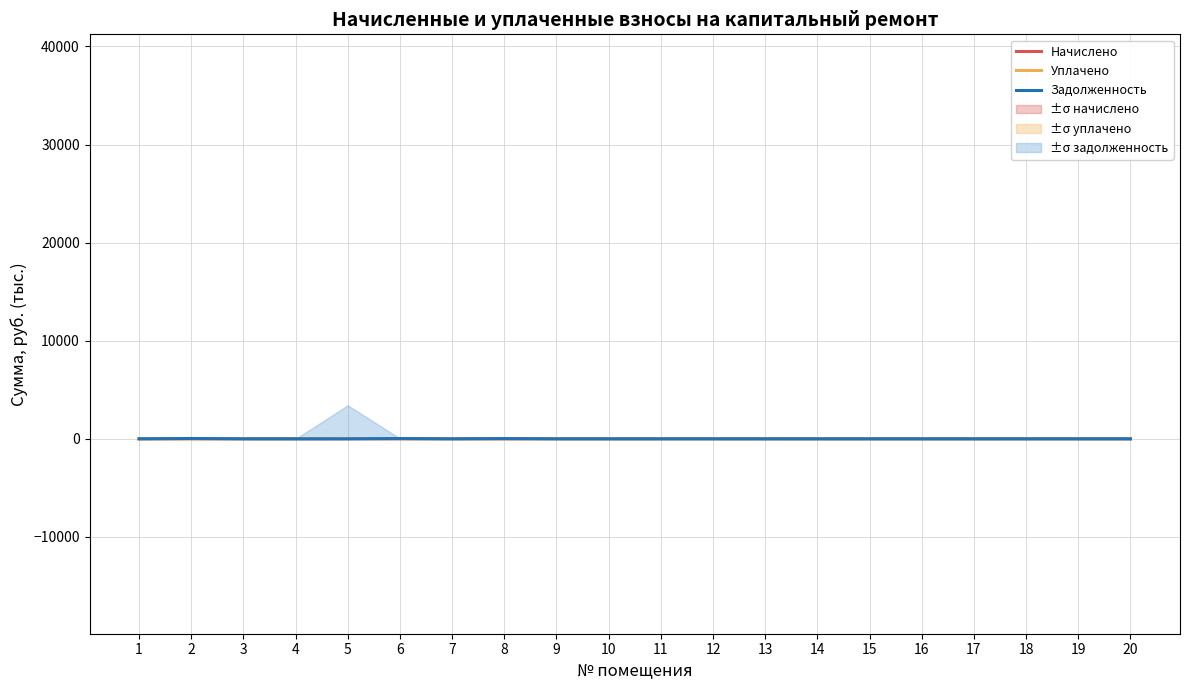

Is the value of Начислено at 20 greater than the value of Задолженность at 5?

Yes